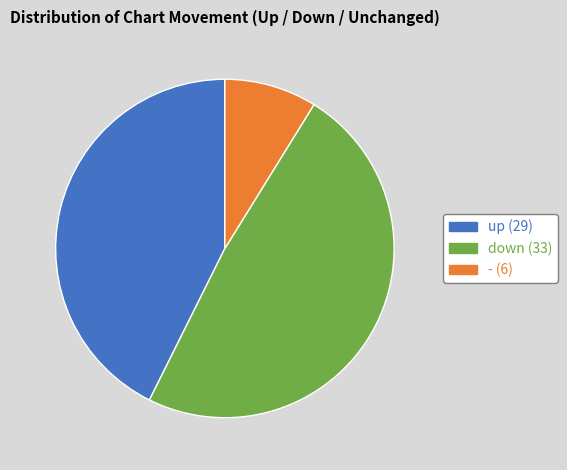

Which has a higher value, down or up?

down